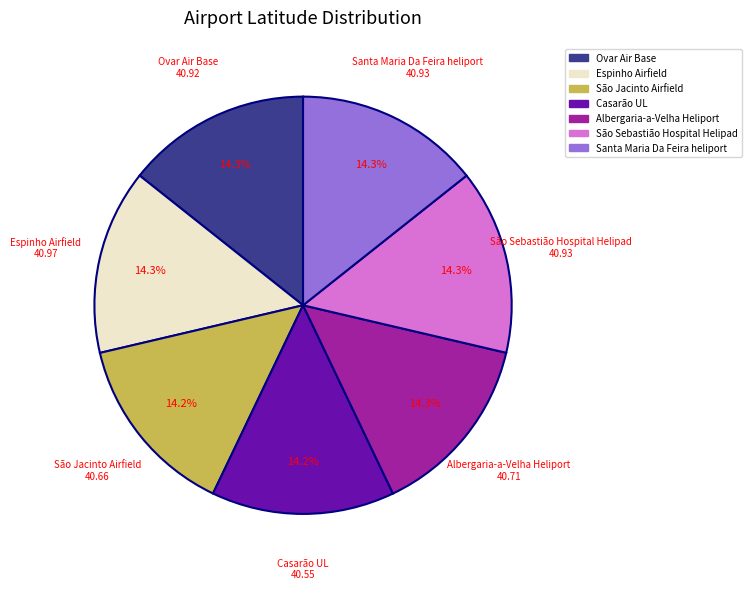

The São Jacinto Airfield slice represents 2% of the pie. True or false?

False